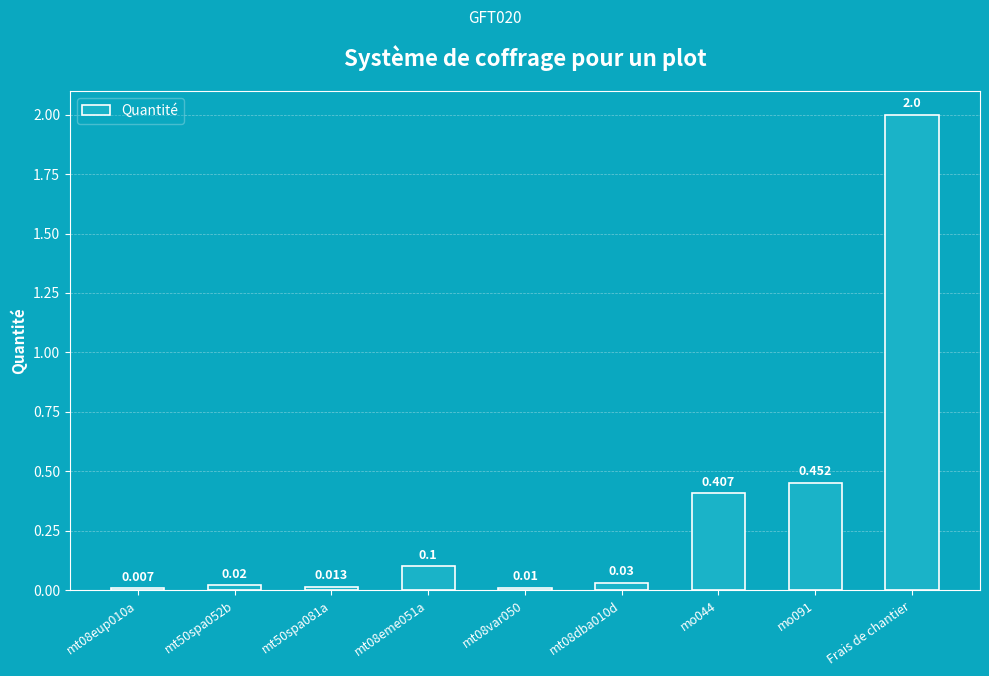

What is the difference between the maximum and minimum values?

2.0